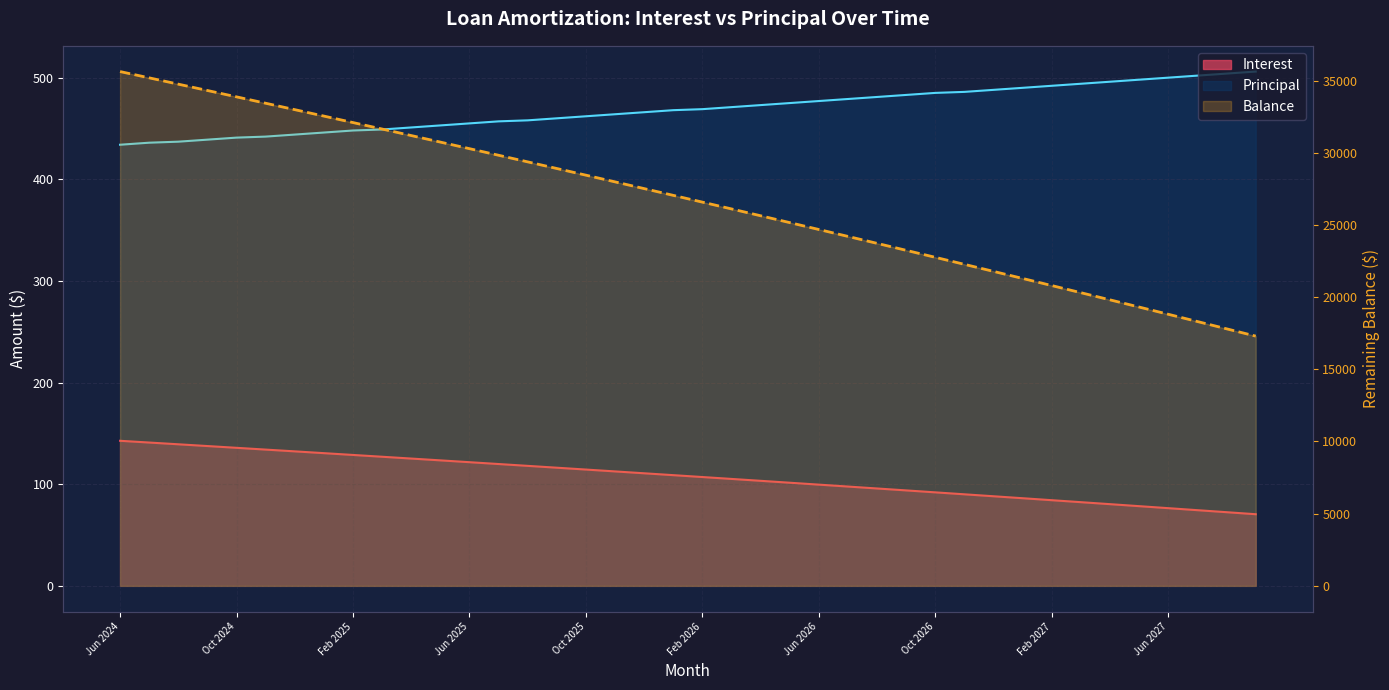

Which label corresponds to the largest value in the chart?

Jun 2024